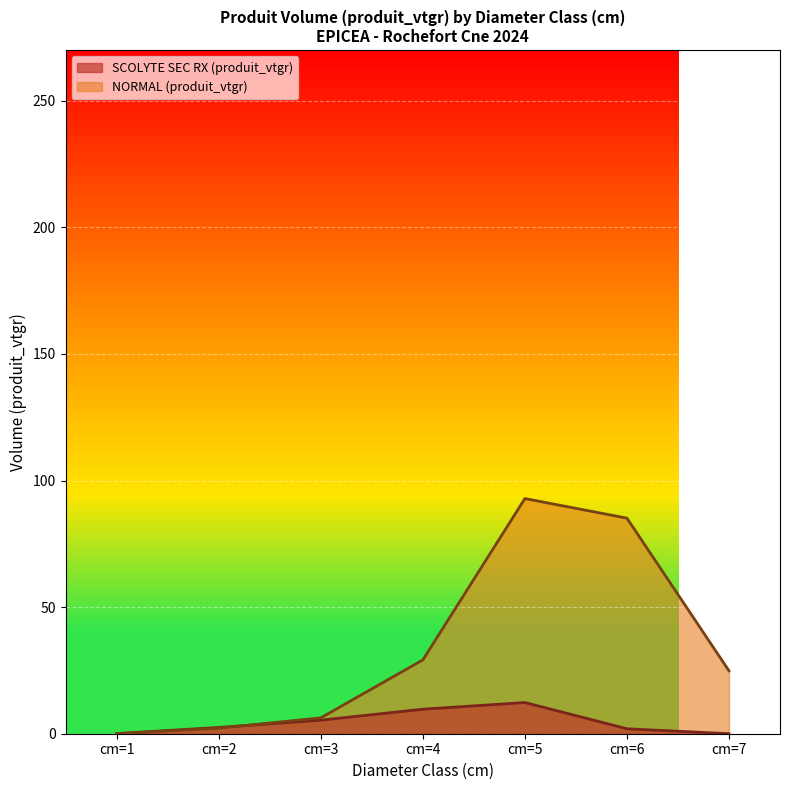

Which series has the largest total across all categories?

NORMAL (produit_vtgr)